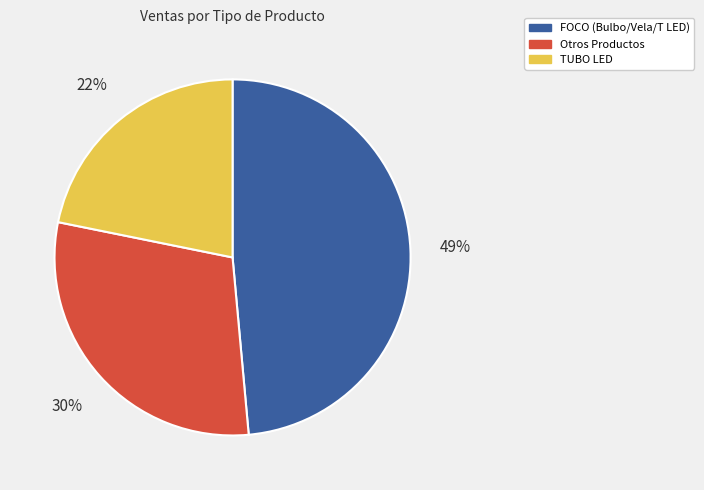

Between TUBO LED and FOCO (Bulbo/Vela/T LED), which is larger?

FOCO (Bulbo/Vela/T LED)